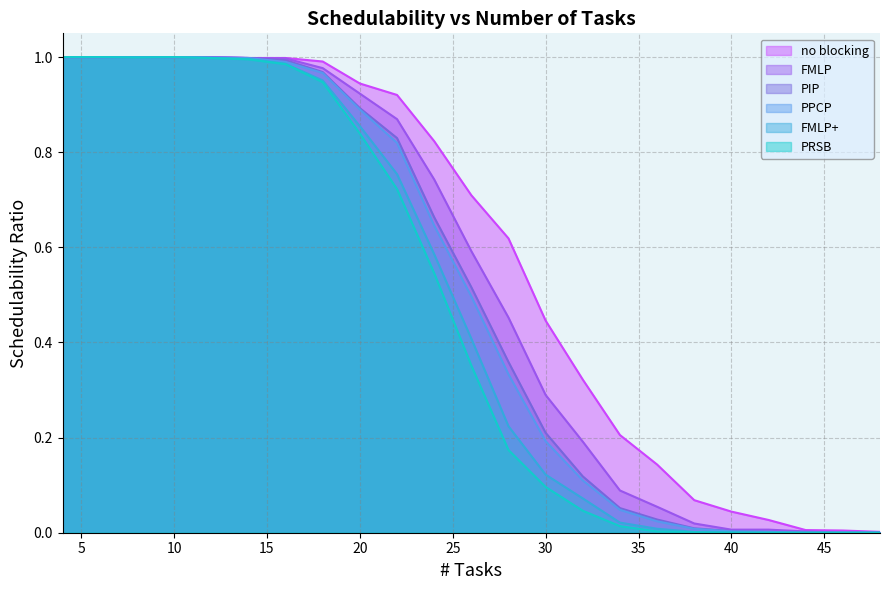

The value of PIP at 32 is 0.1. True or false?

True